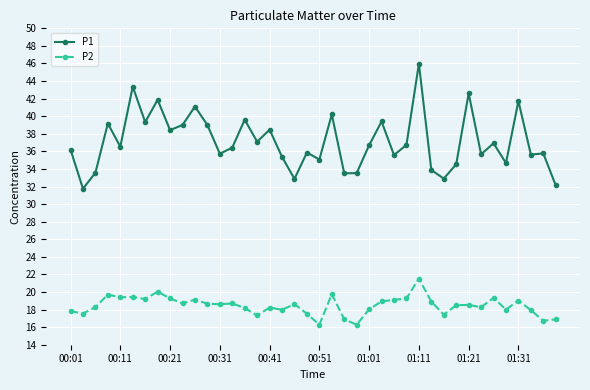

In P1, how many points are higher than both neighbors (excluding endpoints)?

14